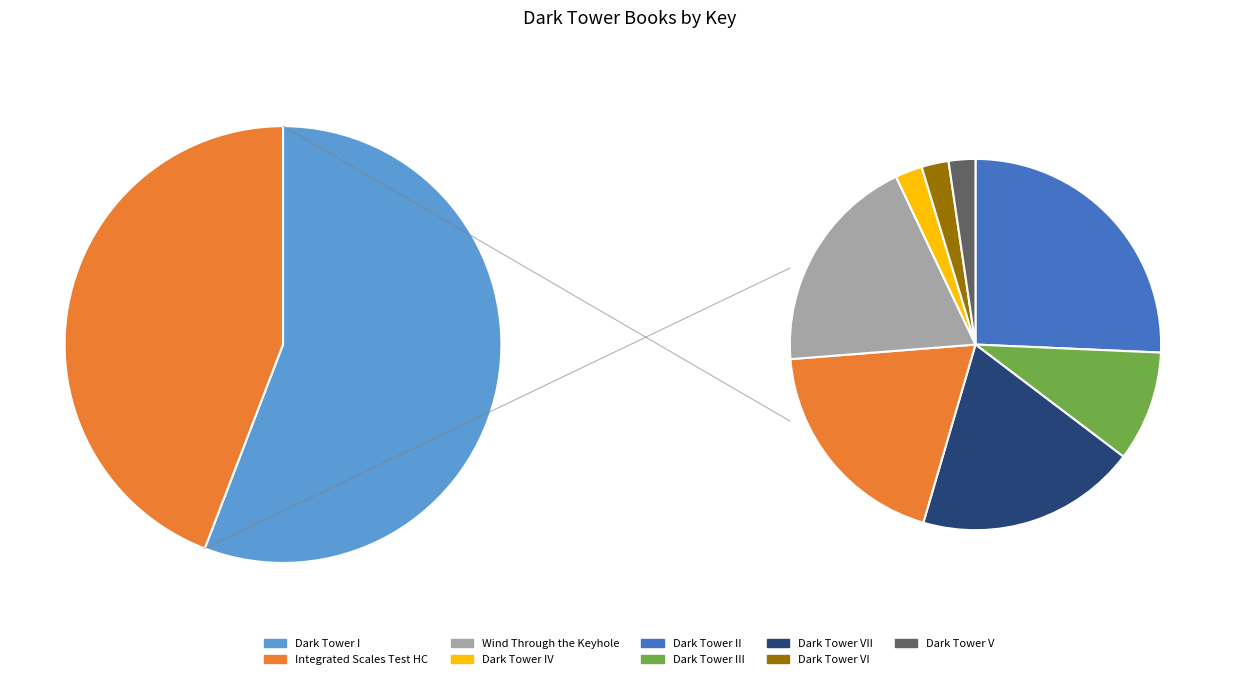

To the nearest percent, what is the average slice percentage?

11%